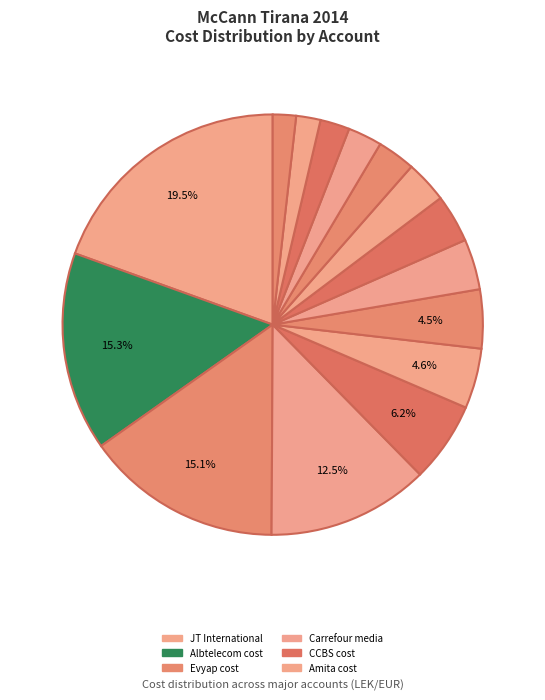

Rank the categories by value from highest to lowest.

JT International, Albtelecom cost, Evyap cost, Carrefour media, CCBS cost, Amita cost, McCann cost, Carrefour cost, AirOne cost, Tetra Pak cost, Qira, Loreal cost, CCServices-Creative, Master Card cost, Trajtime